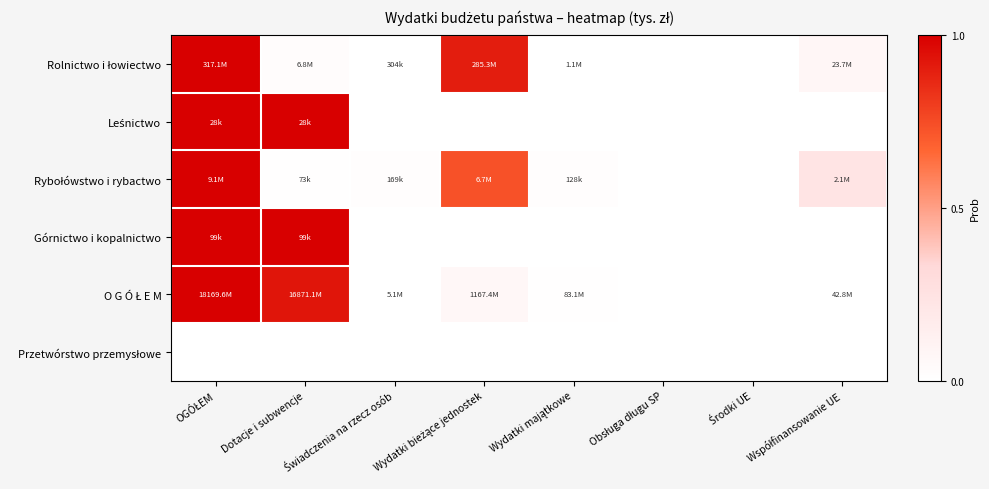

At Dotacje i subwencje, list the series in order from smallest to largest.

Przetwórstwo przemysłowe, Rybołówstwo i rybactwo, Rolnictwo i łowiectwo, O G Ó Ł E M, Leśnictwo, Górnictwo i kopalnictwo